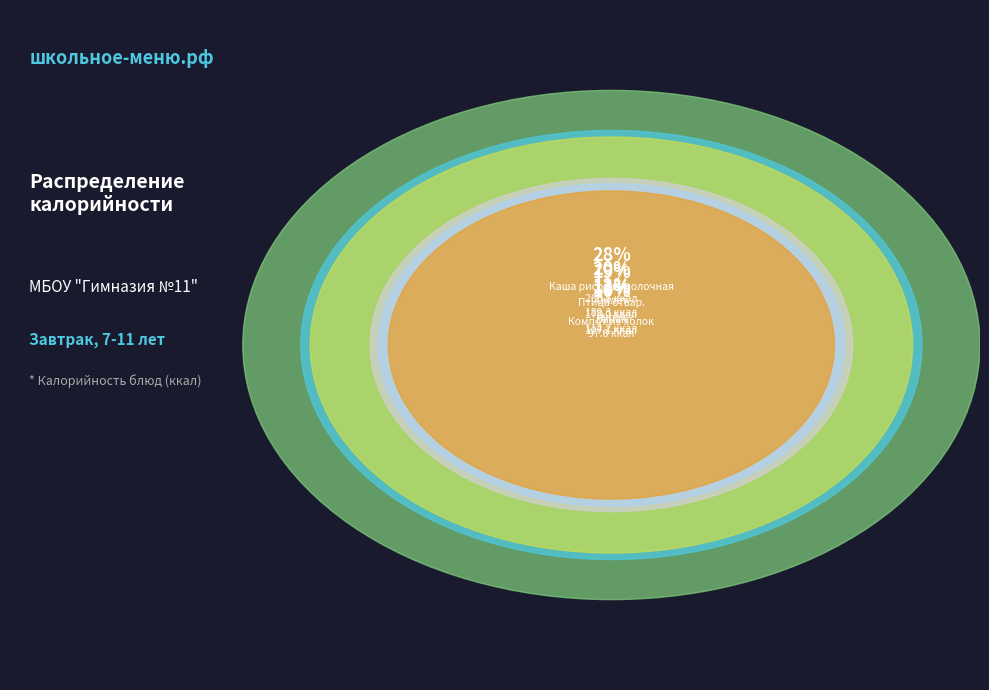

Which has a higher value, Чурек or Банан?

Чурек